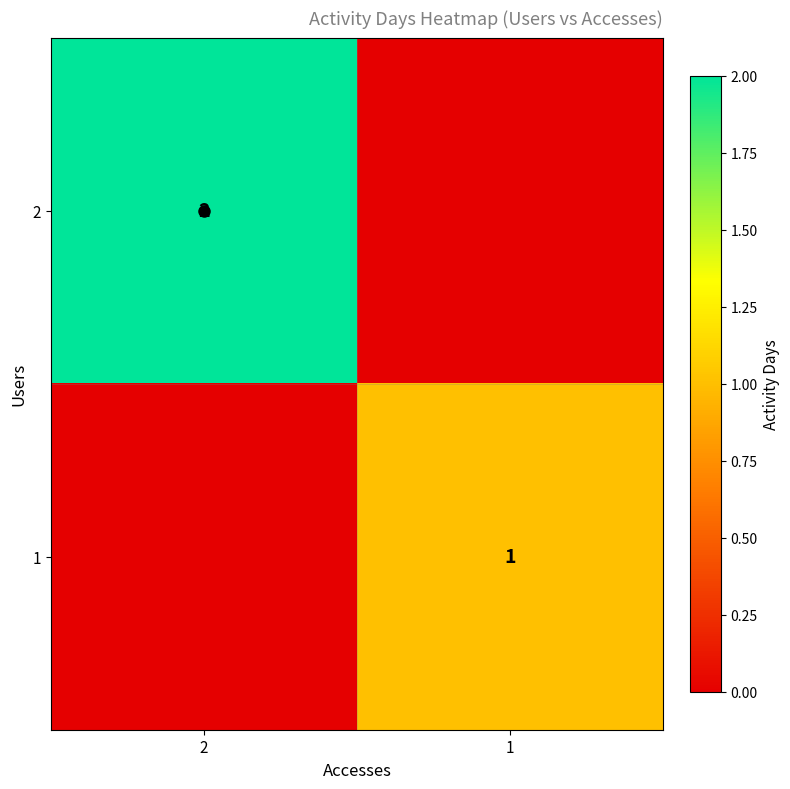

List the series in order of their overall mean, lowest first.

1, 2